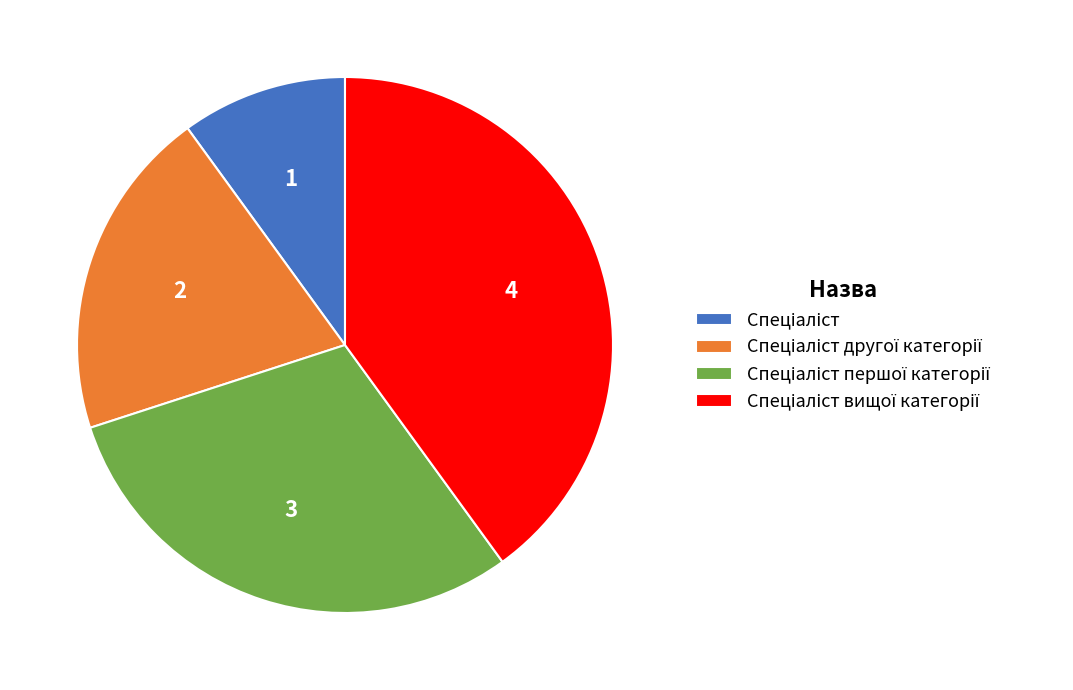

Is there any slice that represents more than half of the pie?

No